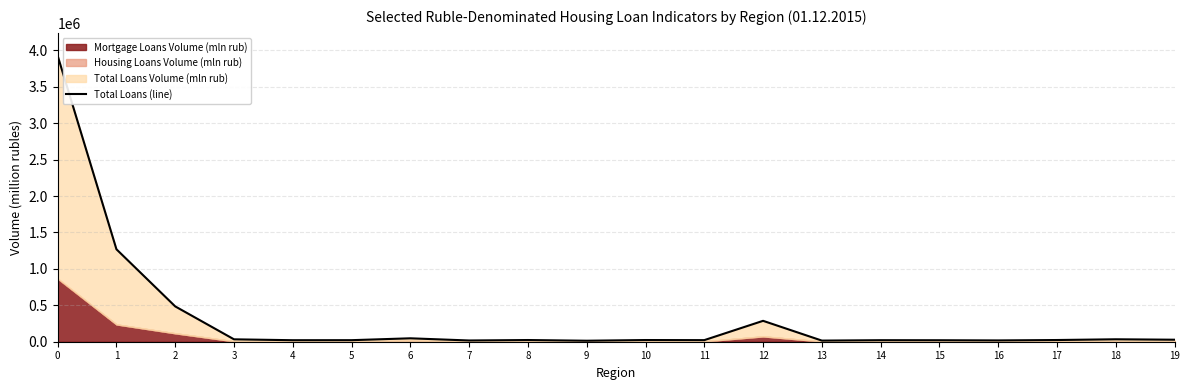

What is the value of the 19th point from the left?

33475